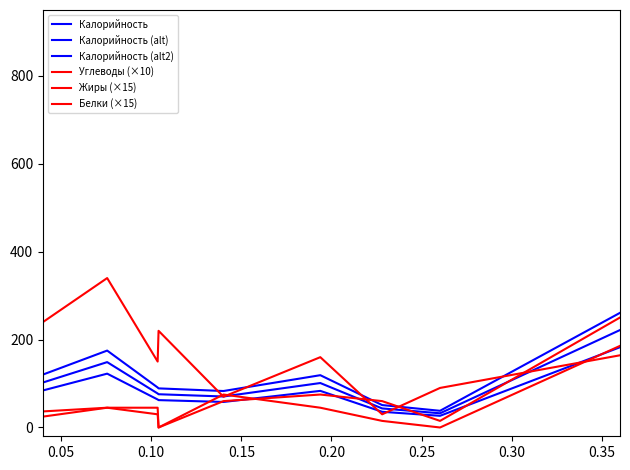

What is the average value of the Углеводы (×10) series?

140.2